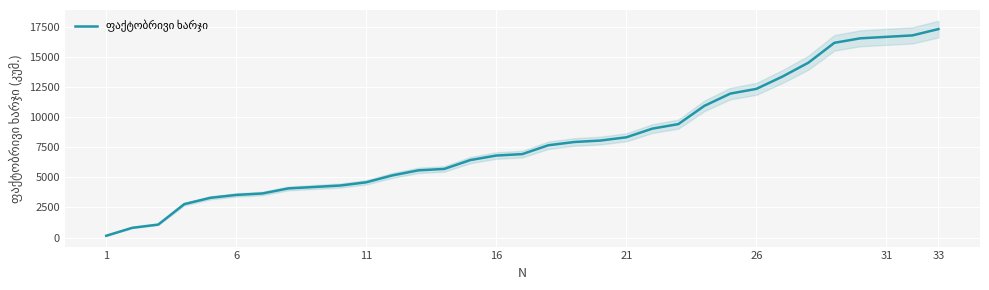

What is the sum of all values?

266160